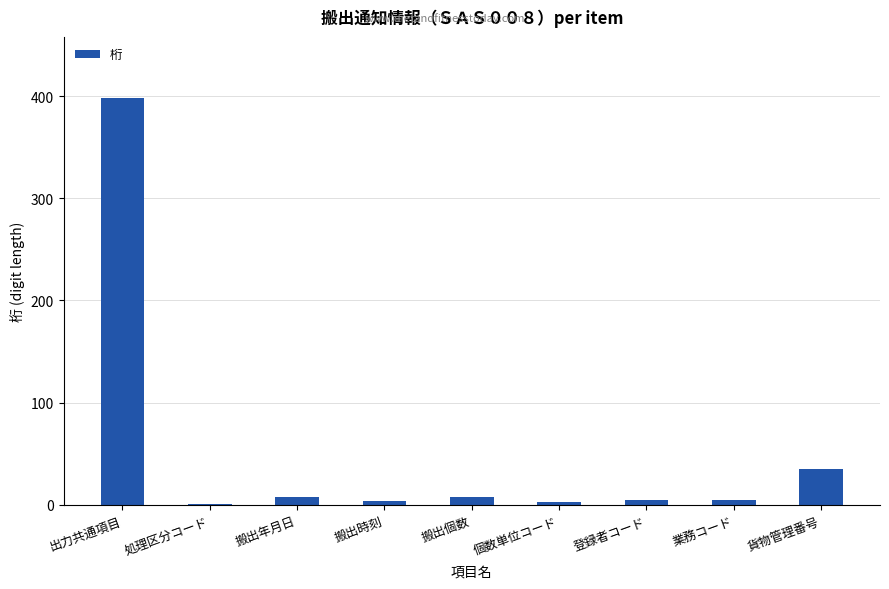

What is the sum of all values?

467